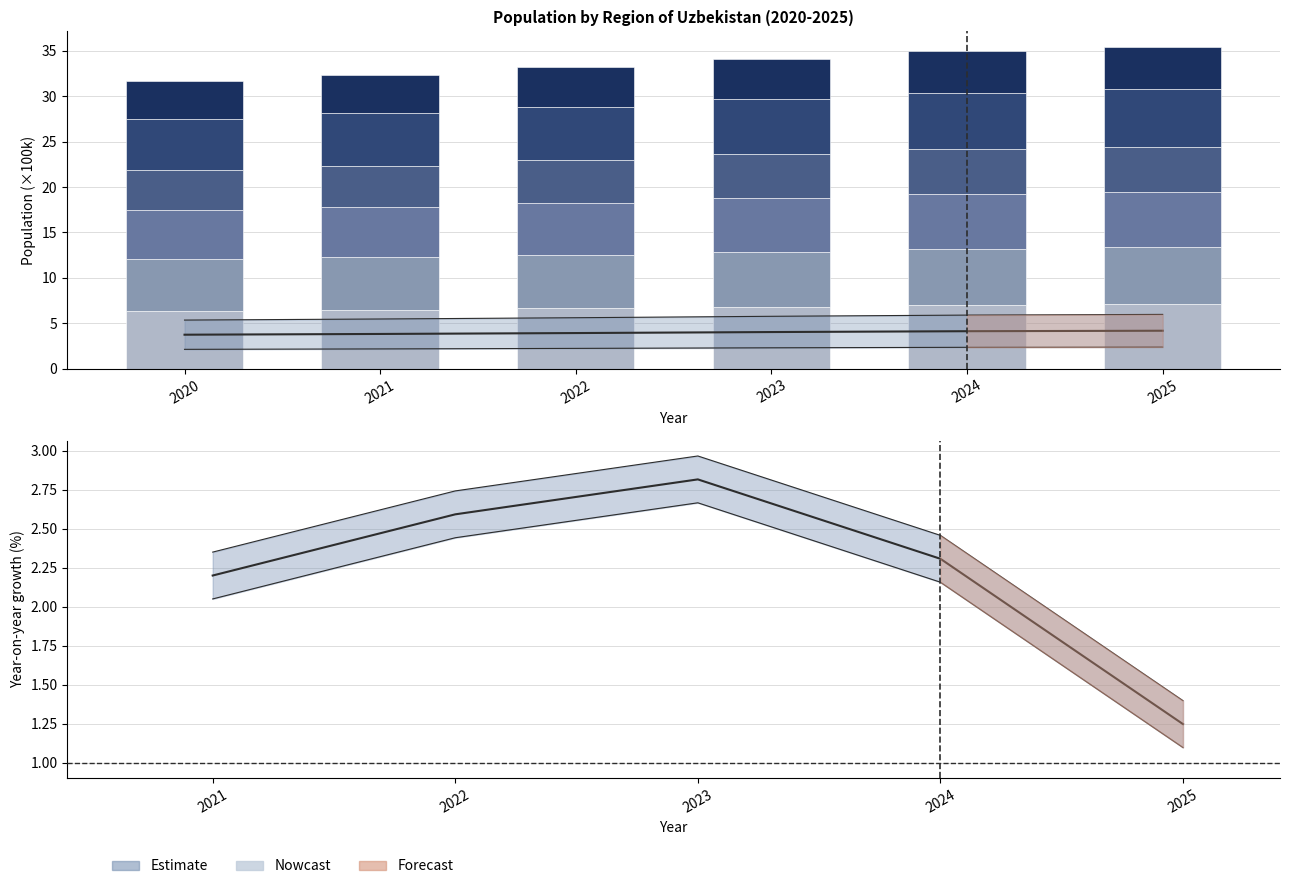

Reading right to left, extract all data points from this chart.

Samarqand: 2025=7.1	2024=7.0	2023=6.8	2022=6.7	2021=6.5	2020=6.3
Qashqadaryo: 2025=6.3	2024=6.2	2023=6.1	2022=5.9	2021=5.8	2020=5.7
Farg'ona: 2025=6.1	2024=6.0	2023=5.9	2022=5.7	2021=5.6	2020=5.4
Andijon: 2025=5.0	2024=5.0	2023=4.8	2022=4.6	2021=4.5	2020=4.4
Toshkent vil.: 2025=6.3	2024=6.2	2023=6.1	2022=5.9	2021=5.8	2020=5.7
Namangan: 2025=4.6	2024=4.6	2023=4.5	2022=4.3	2021=4.2	2020=4.1